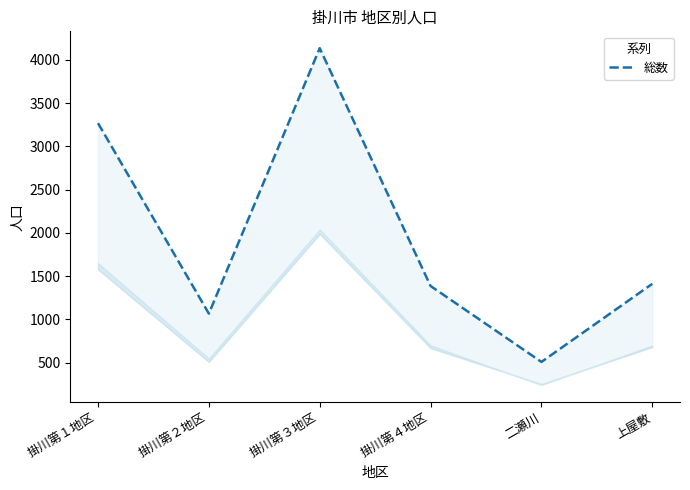

Where does the data first go above 1412?

掛川第１地区